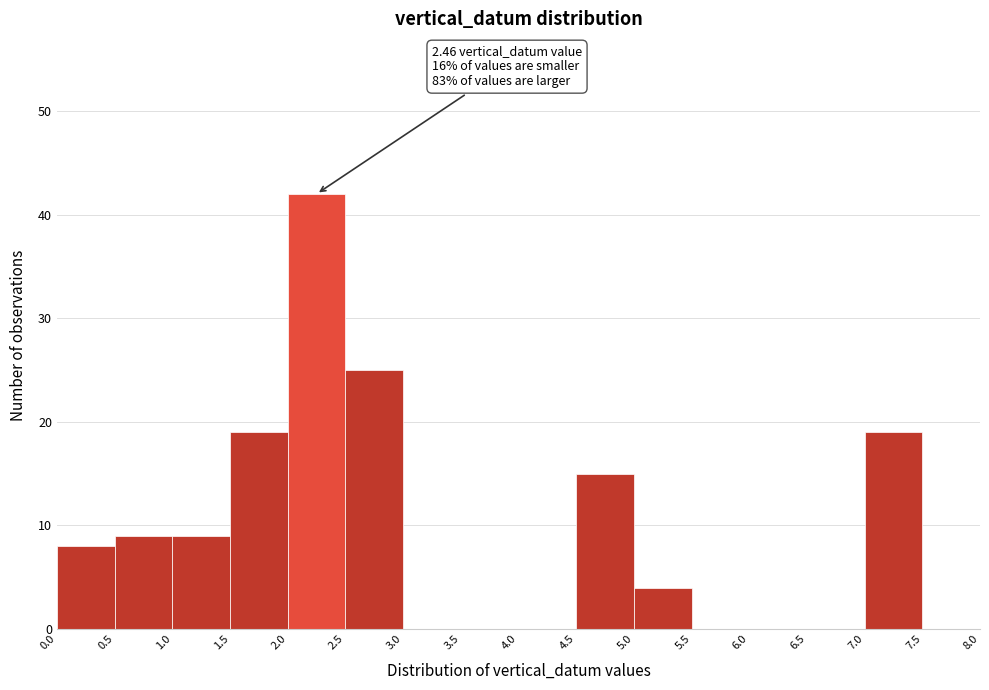

Over which range of the x-axis is the bar tallest?

2.0 to 2.5